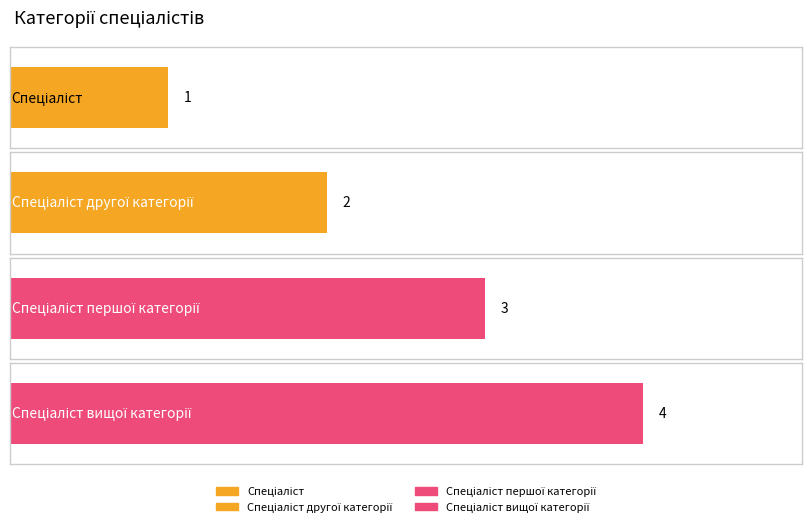

Where is the data nearest to the value 2?

Спеціаліст другої категорії